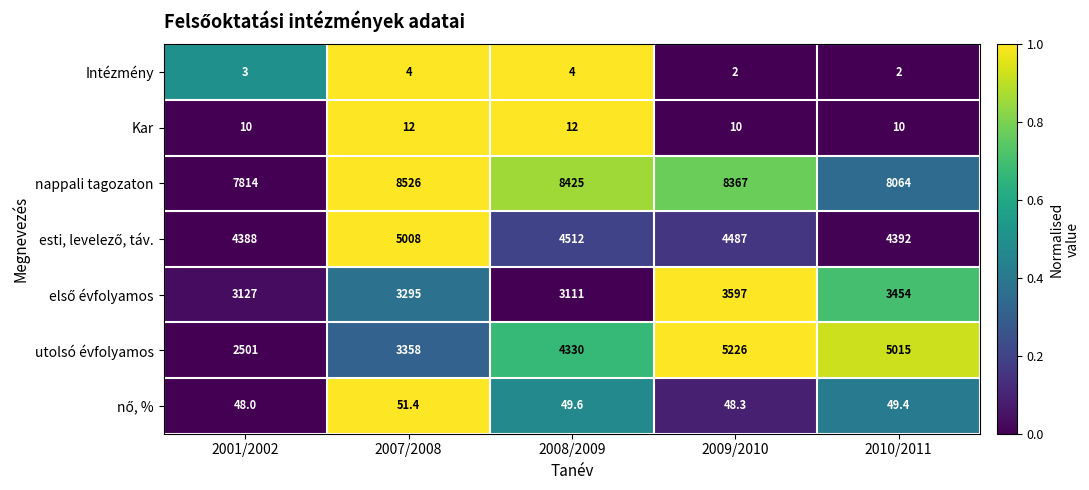

Where is utolsó évfolyamos nearest to the value 3863?

2008/2009